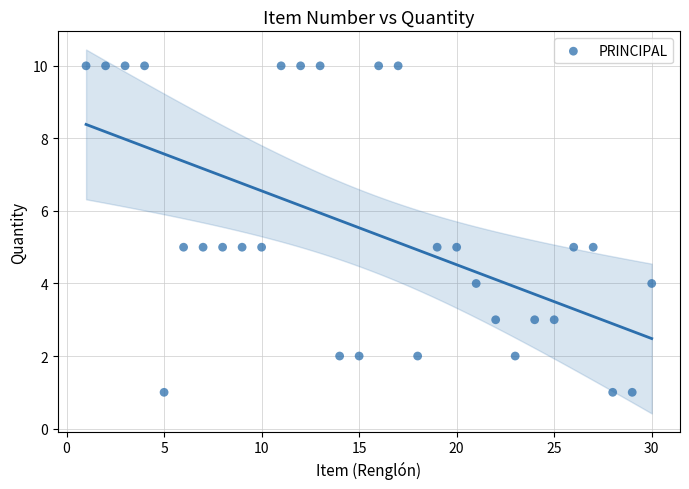

What is the range of Y values (max minus min)?

9